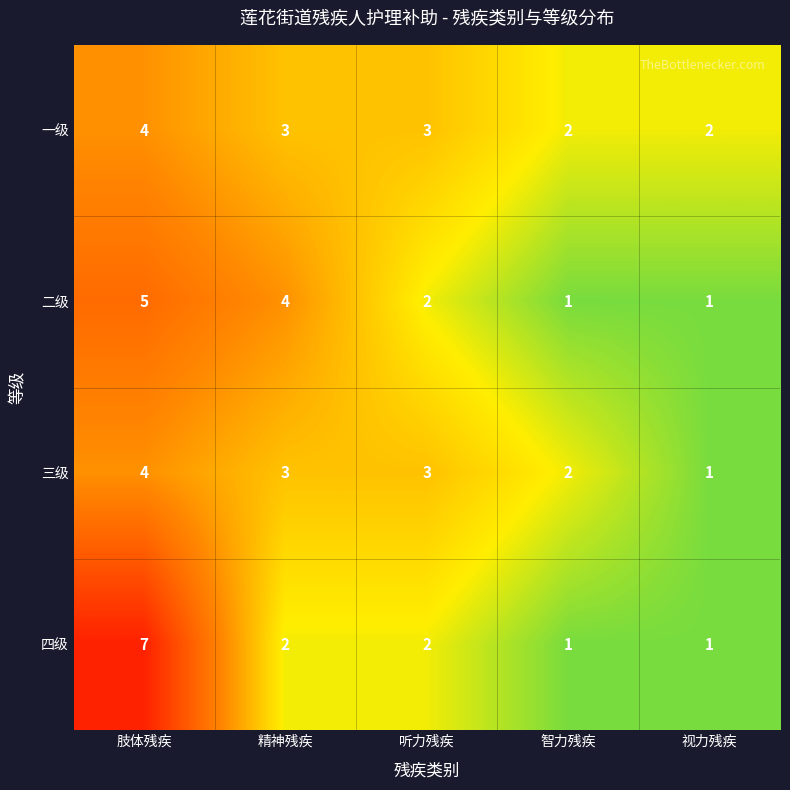

How many values in the 四级 series are below 2?

2